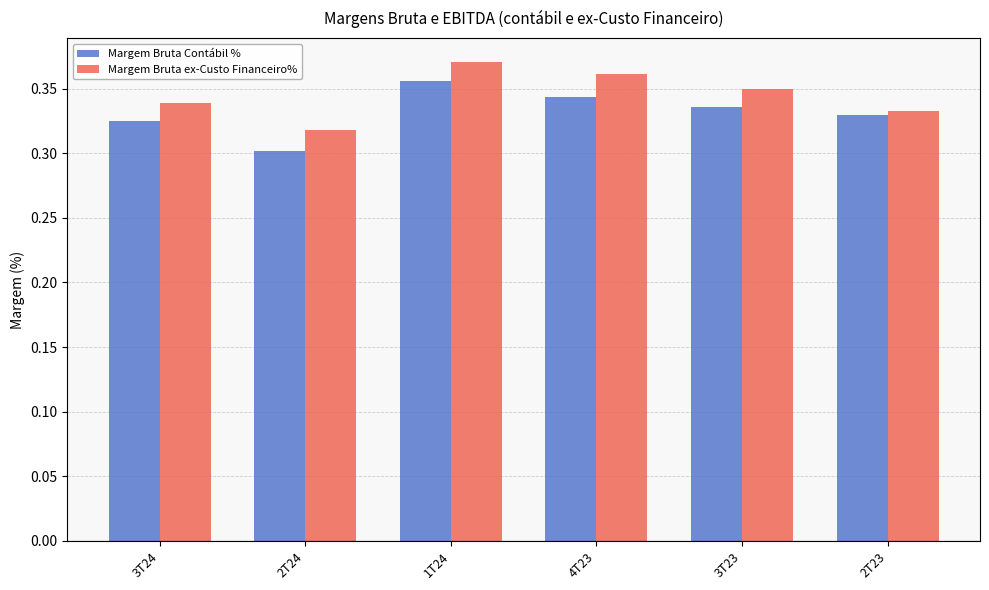

What is the sum of the Margem Bruta ex-Custo Financeiro% values at 3T24 and 3T23?

0.7